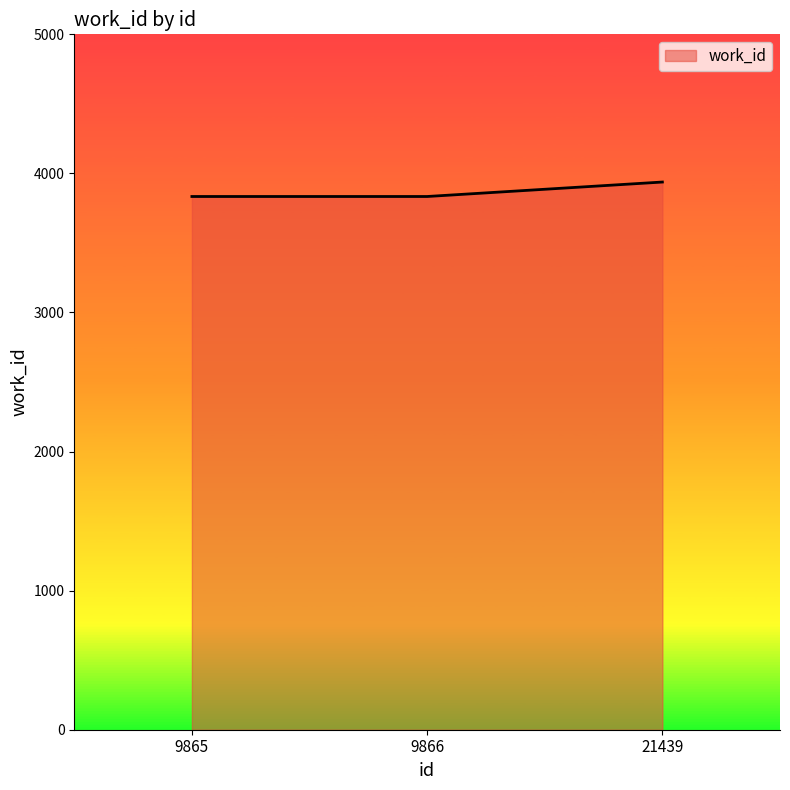

What is the sum of all values?

11606